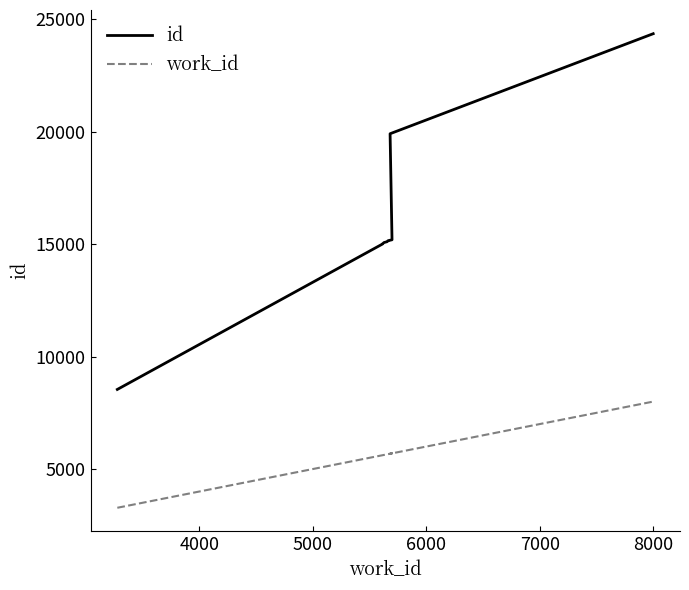

Does the chart display data point markers on the line(s)?

No